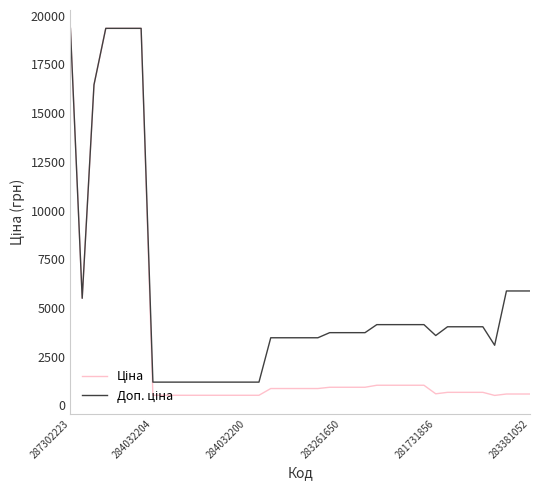

What is the minimum value shown in the chart?

514.7